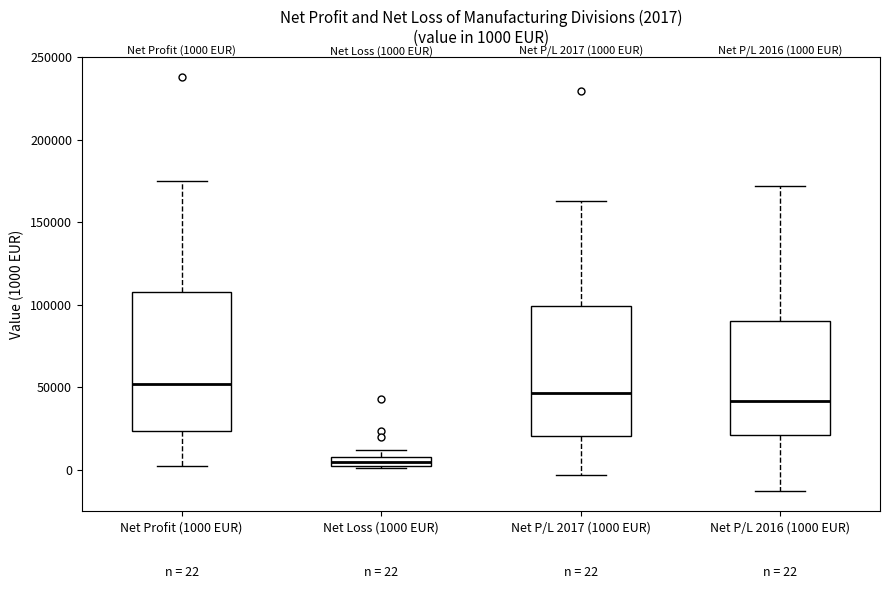

Which box is the tallest, from its lower edge to its upper edge?

Net Profit (1000 EUR)